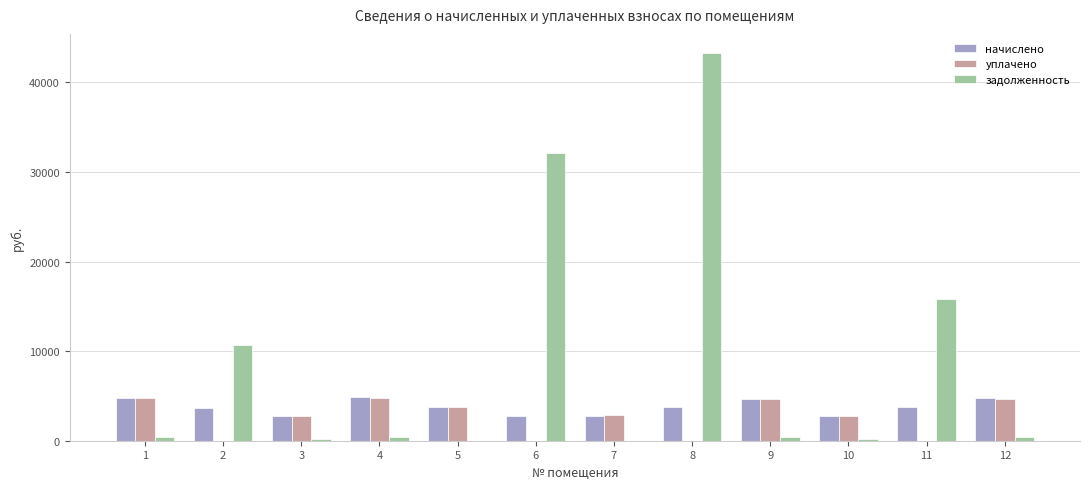

At which category is the sum across all series the highest?

8